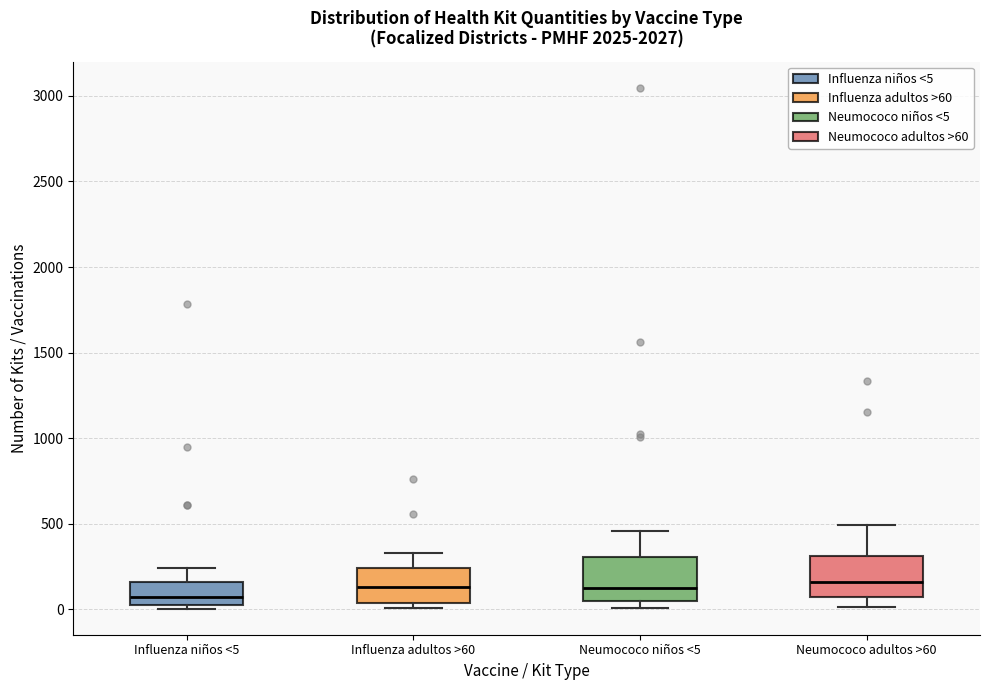

Reading left to right, read every box against the y-axis: the position of its median line, the range the box covers, and the ends of its whiskers. The values are not printed on the chart, so give them approximately, as read against the axis.

Influenza niños <5: median 50 (inside the box), box 50 to 150, whiskers 0 to 250
Influenza adultos >60: median 150, box 50 to 250, whiskers 0 to 350
Neumococo niños <5: median 150, box 50 to 300, whiskers 0 to 450
Neumococo adultos >60: median 150, box 50 to 300, whiskers 0 to 500